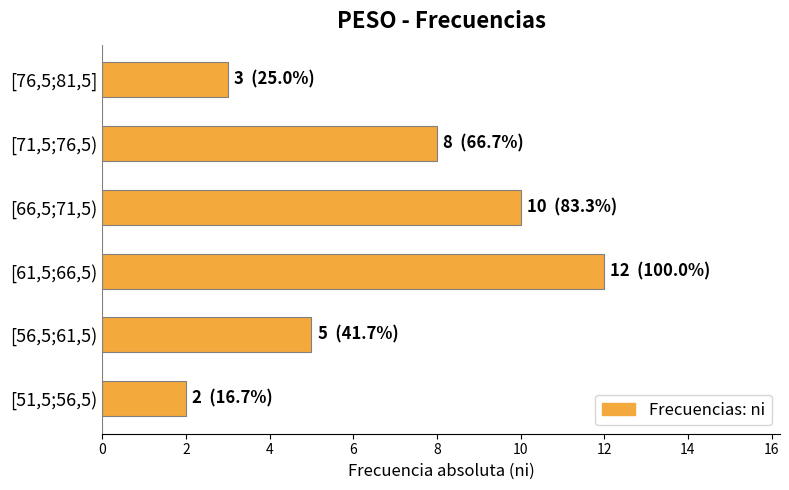

What is the difference between the second highest and second lowest values?

7